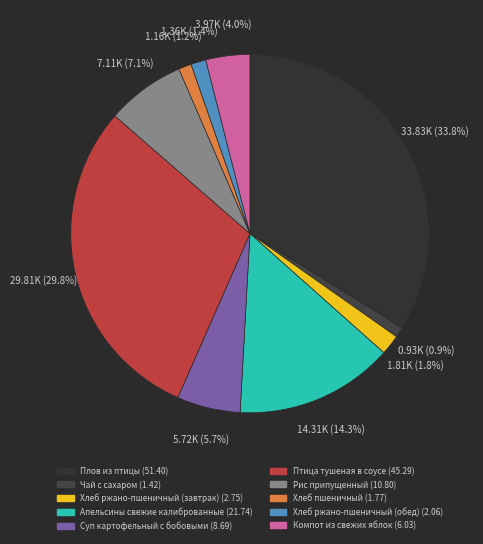

Is the sum of Рис припущенный and Компот из свежих яблок greater than half?

No